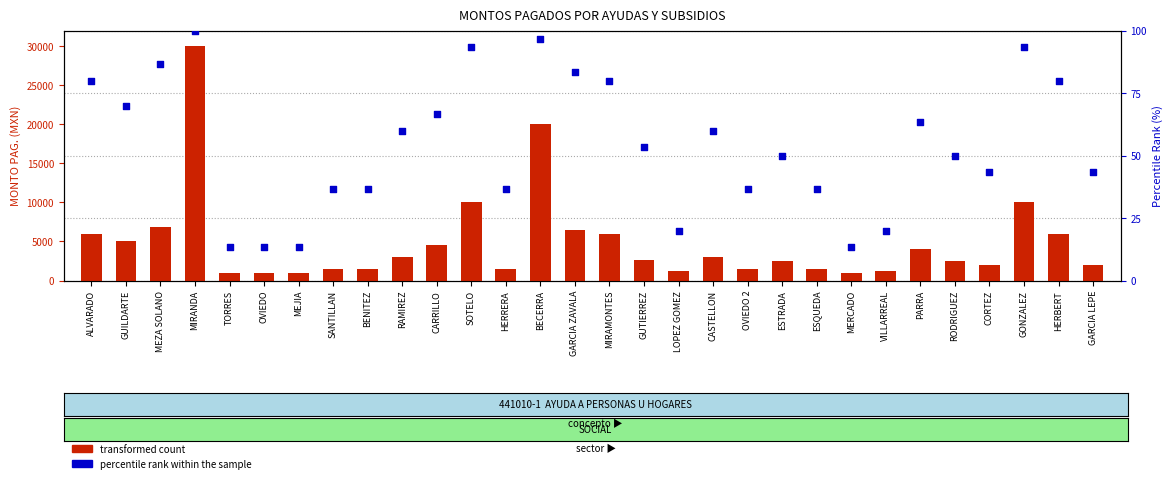

Is the value of transformed count at LOPEZ GOMEZ greater than the value of percentile rank within the sample at BENITEZ?

Yes